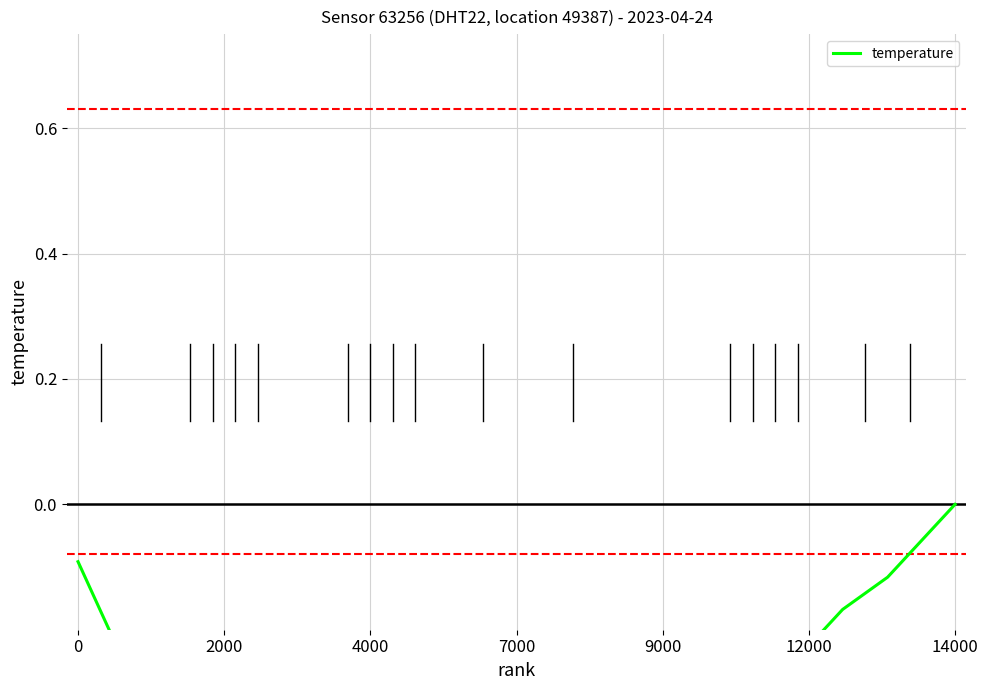

Between 23 and 8, which is larger?

23